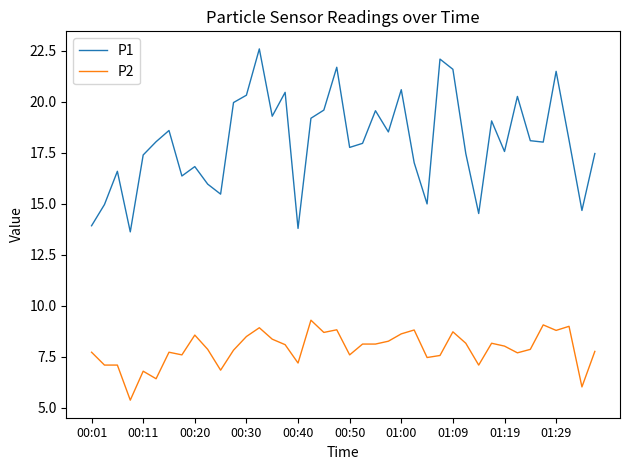

True or false: P1 and P2 cross at least once.

False